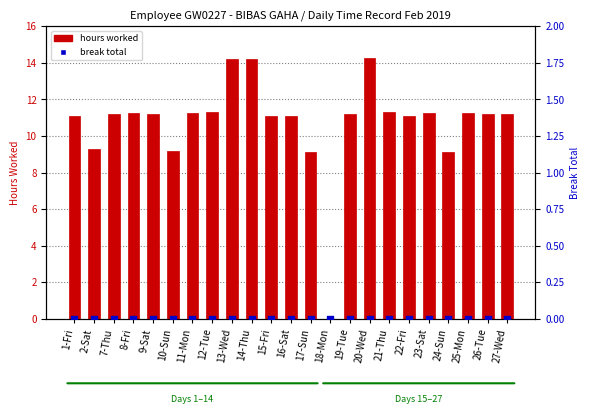

Which series has the widest spread of Y values?

hours worked